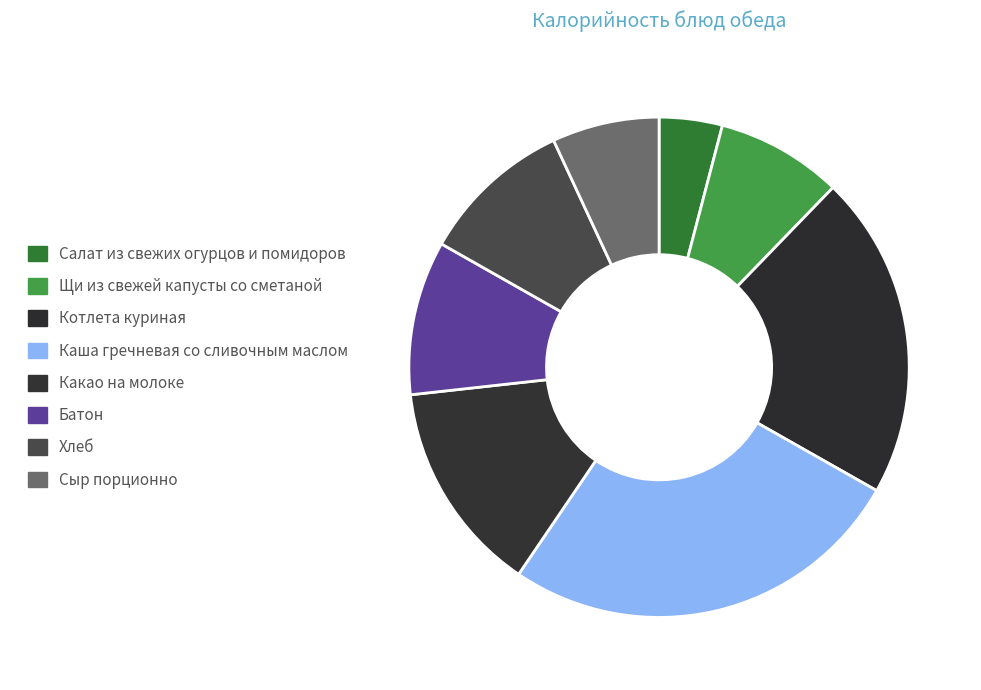

How many segments does this pie chart have?

8